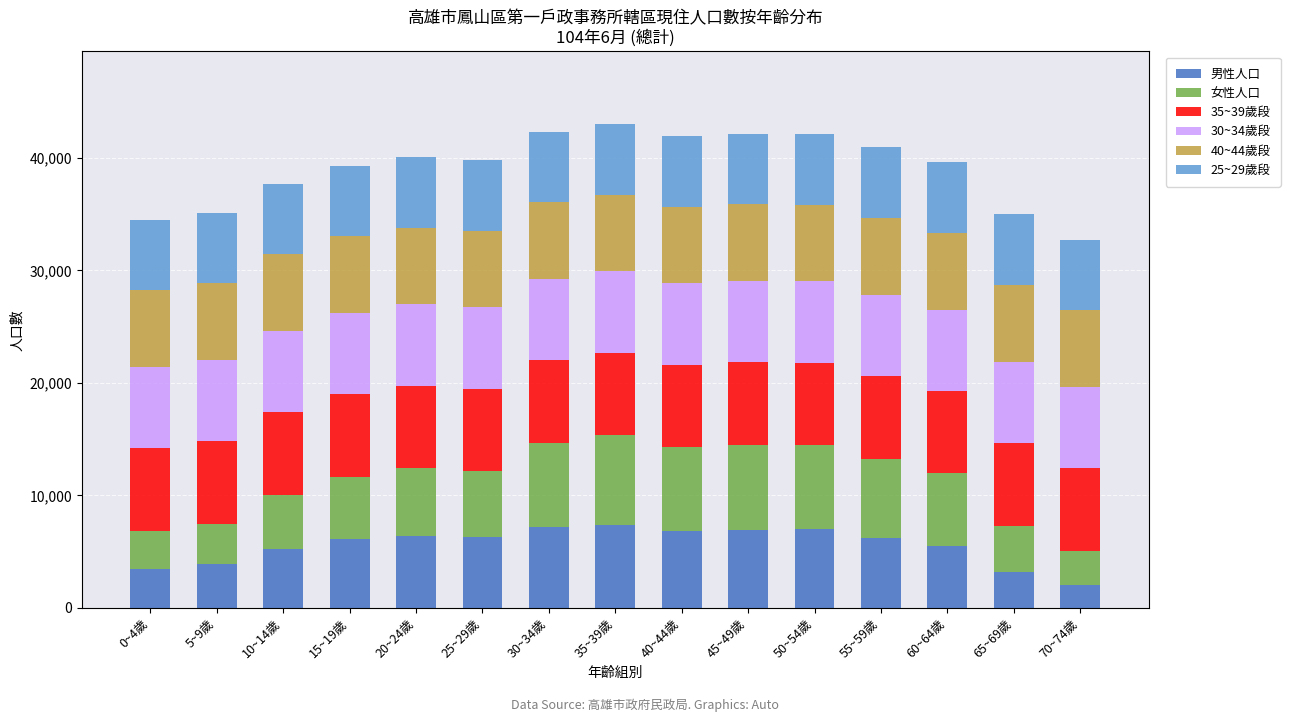

What is the total value across all series at 25~29歲?

39802